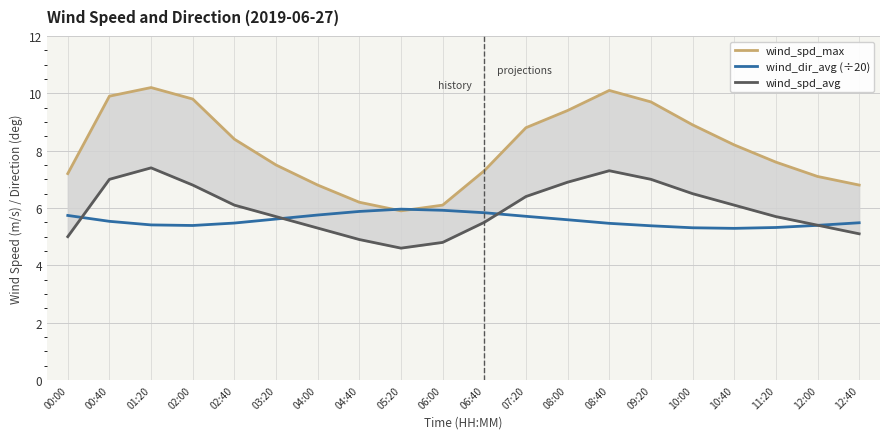

Rank the series by their average value, from lowest to highest.

wind_dir_avg (÷20), wind_spd_avg, wind_spd_max